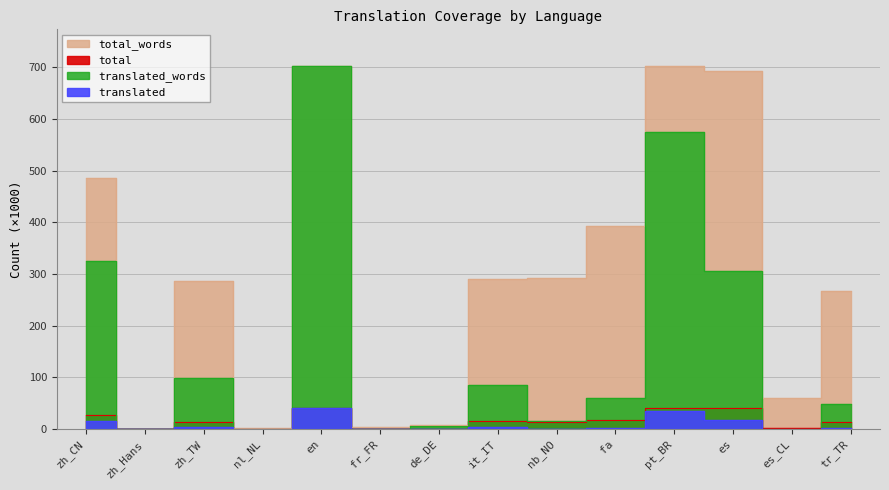

Reading left to right, extract all data points from this chart.

total: 28.0	0.0	13.6	0.1	41.2	0.1	0.3	16.4	13.9	17.7	40.5	40.0	2.3	13.3
translated: 15.3	0.0	4.5	0.0	41.2	0.1	0.2	4.3	0.8	2.4	35.5	17.6	0.0	2.2
total_words: 486.1	1.1	286.2	2.1	702.9	3.8	7.1	290.1	291.9	393.4	701.9	692.1	60.0	267.3
translated_words: 325.1	0.0	99.5	0.6	702.9	1.2	5.2	86.1	15.6	59.3	574.0	305.7	0.0	47.9